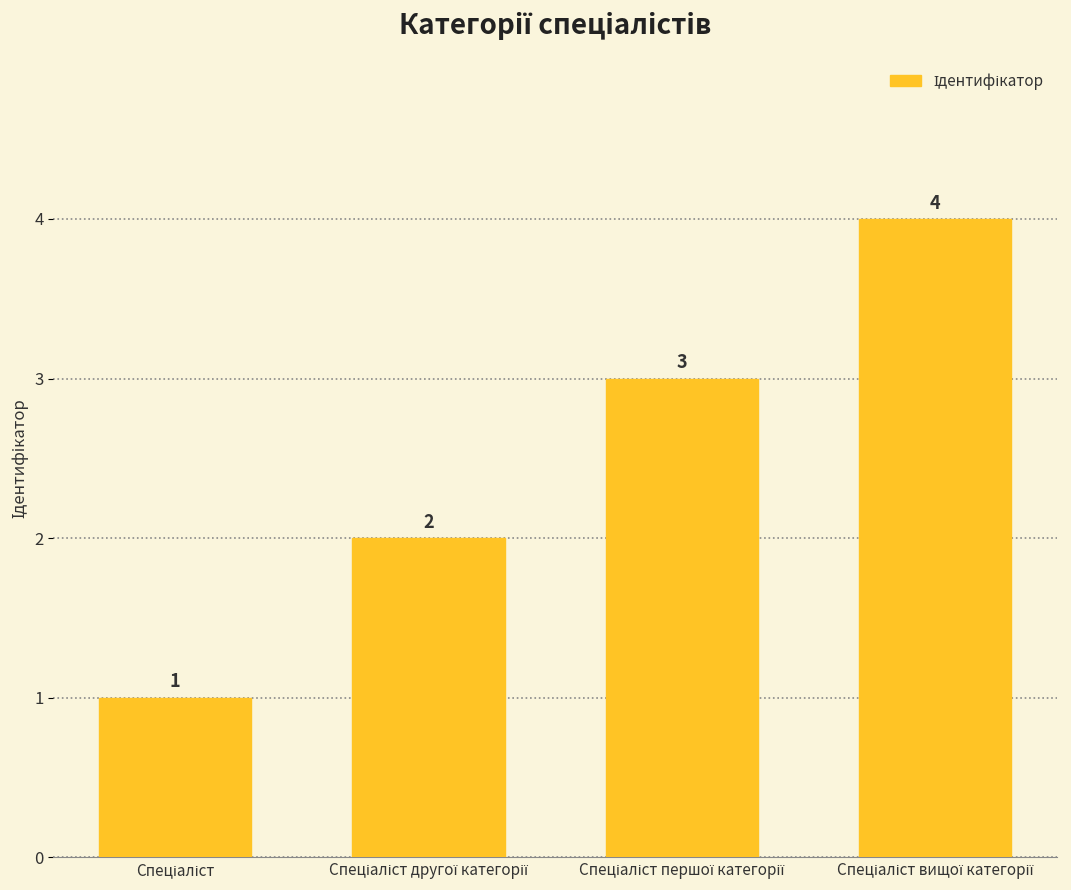

What is the sum of all values?

10